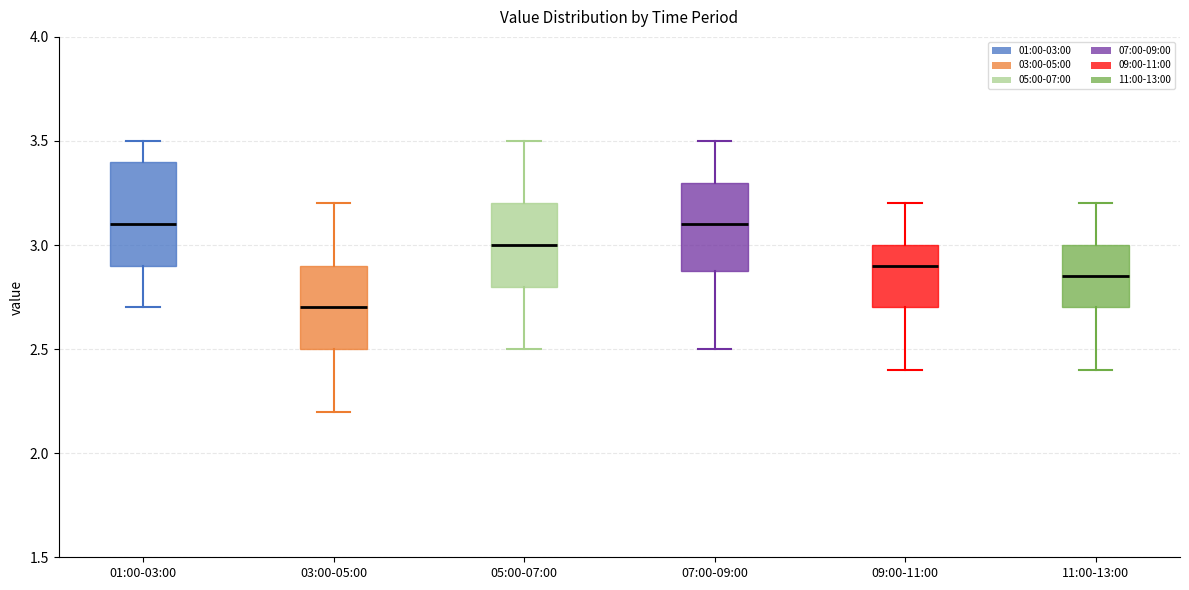

Which box is the tallest, from its lower edge to its upper edge?

01:00-03:00